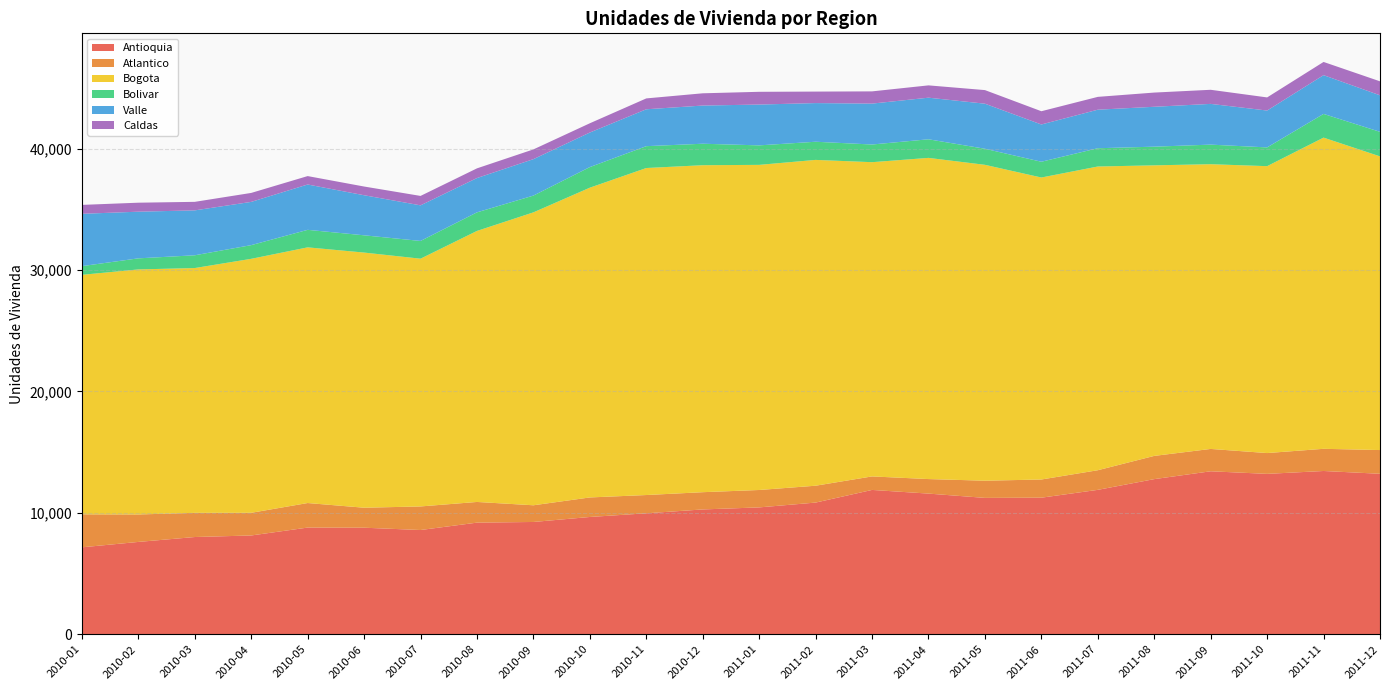

Which series changed the most between 2010-03 and 2011-02?

Bogota